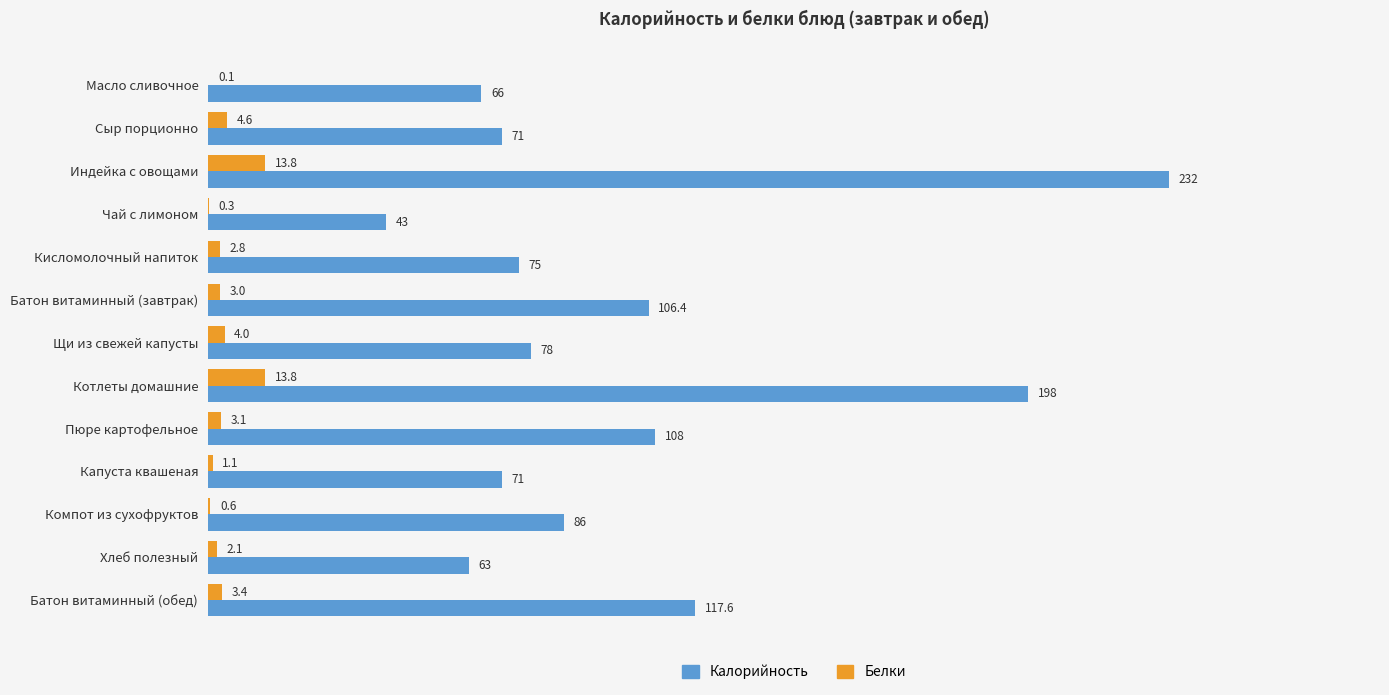

Which series has the widest spread of values?

Калорийность